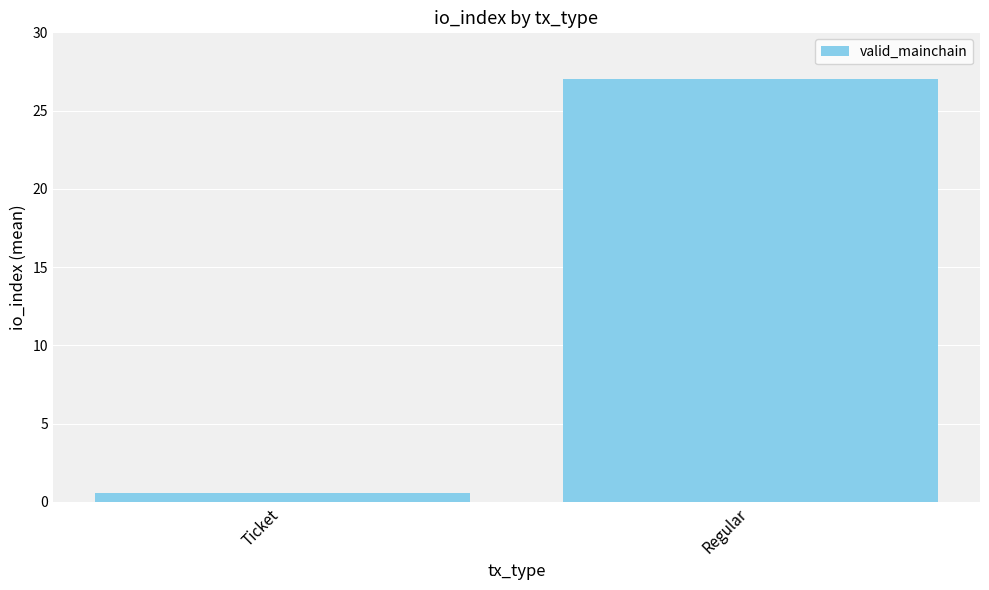

What is the label of the 1st bar from the left?

Ticket